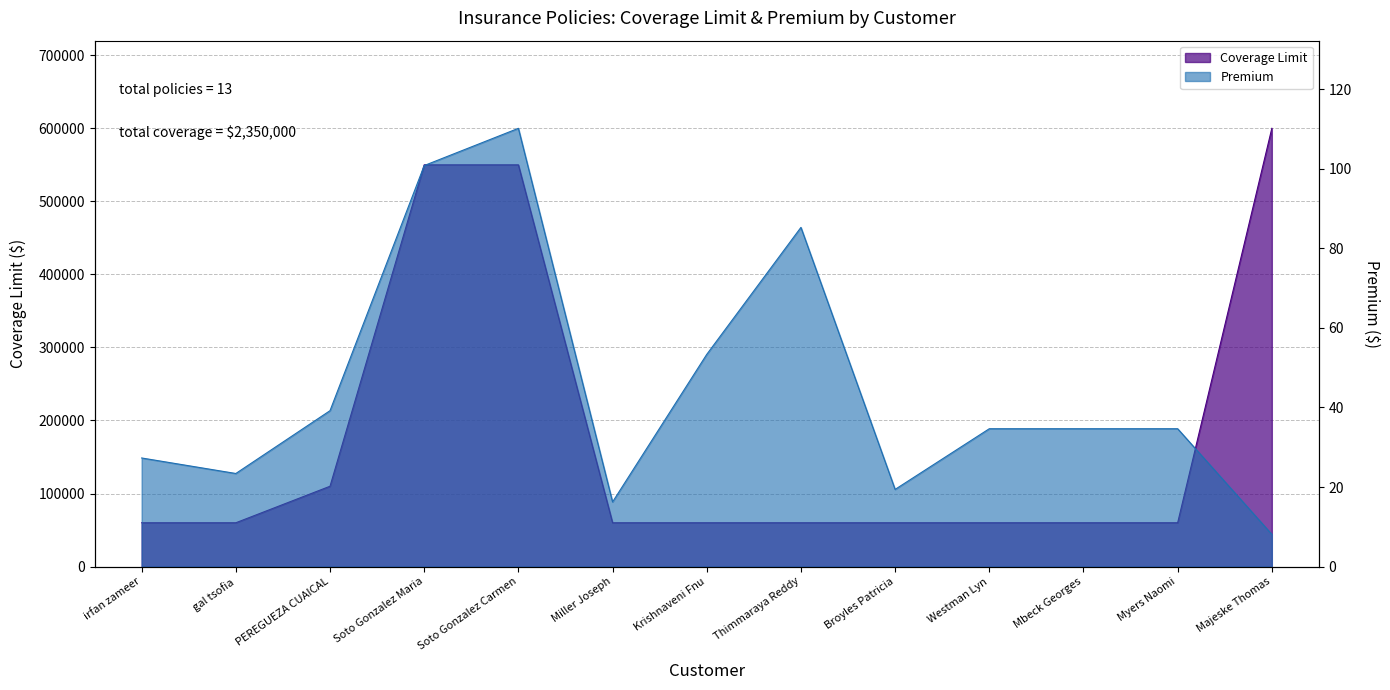

What is the label of the 5th point from the right?

Broyles Patricia